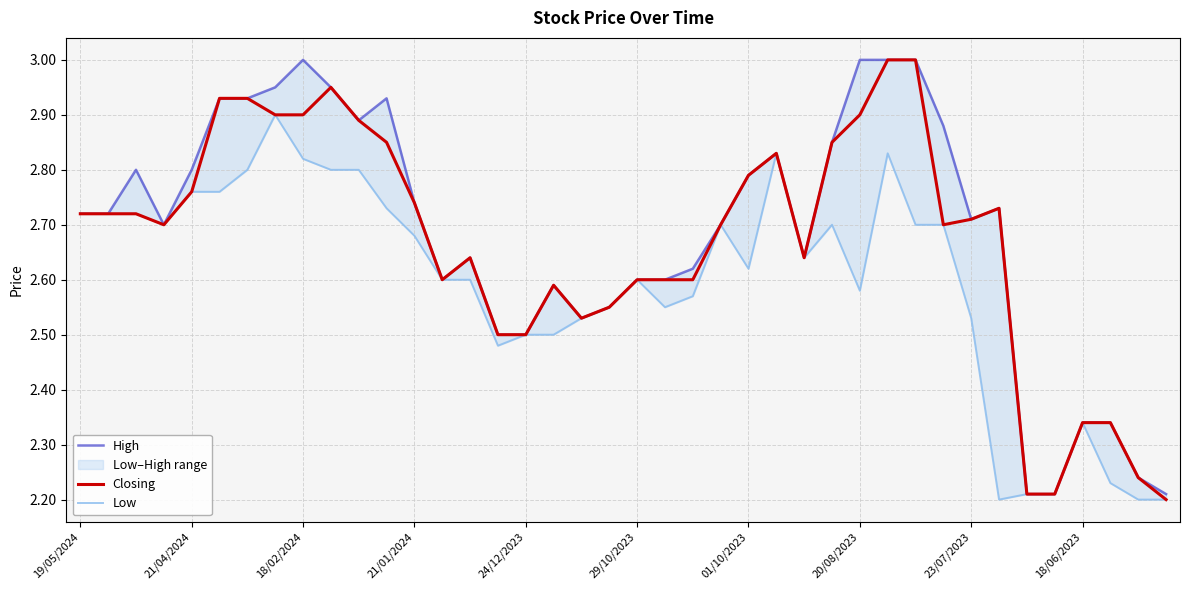

Is it true that Closing equals 2.5 at 24/12/2023?

True